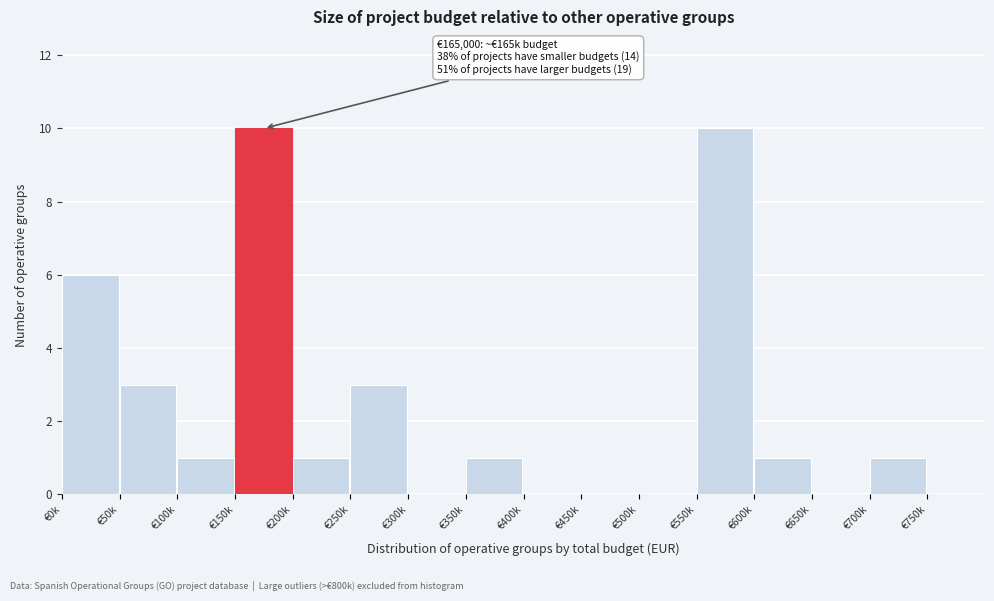

Reading right to left, what are all the values shown in this chart?

€750k=0	€700k=1	€650k=0	€600k=1	€550k=10	€500k=0	€450k=0	€400k=0	€350k=1	€300k=0	€250k=3	€200k=1	€150k=10	€100k=1	€50k=3	€0k=6